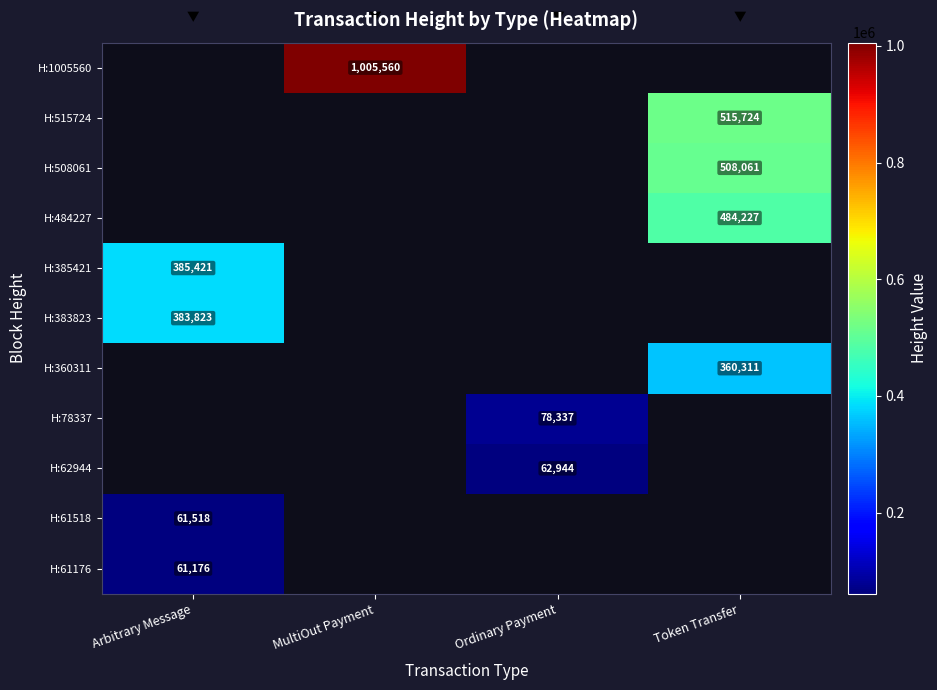

At which category does the chart reach its minimum across all series?

Arbitrary Message